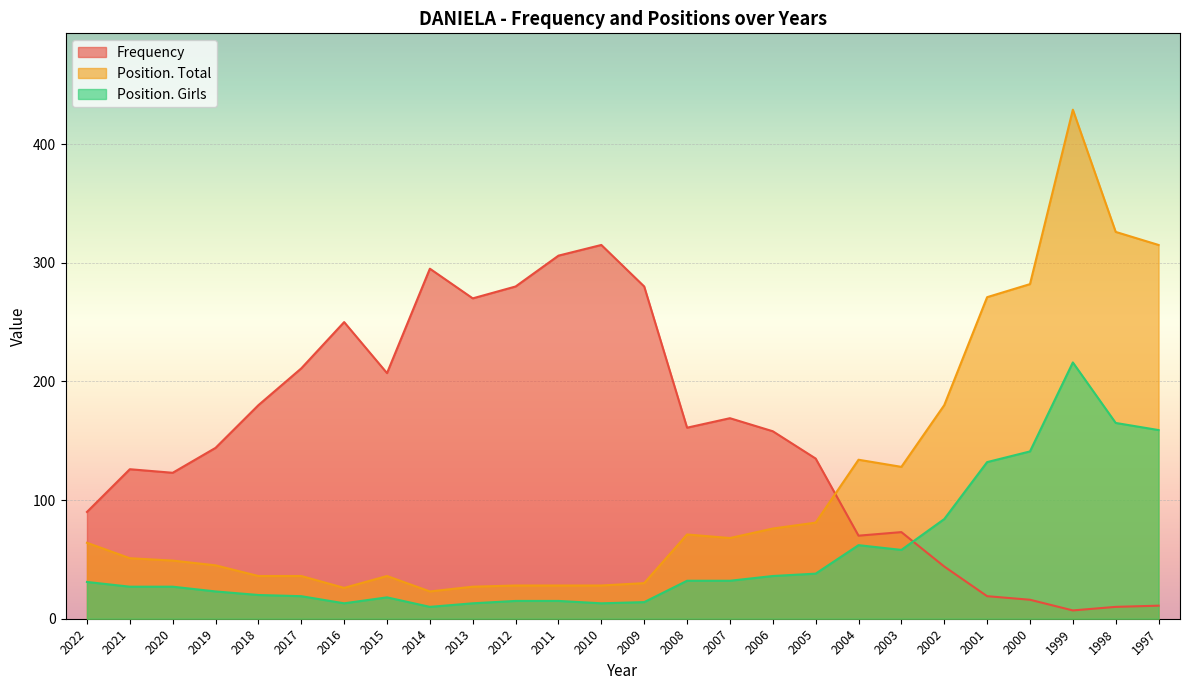

What is the sum of all Frequency values?

3950